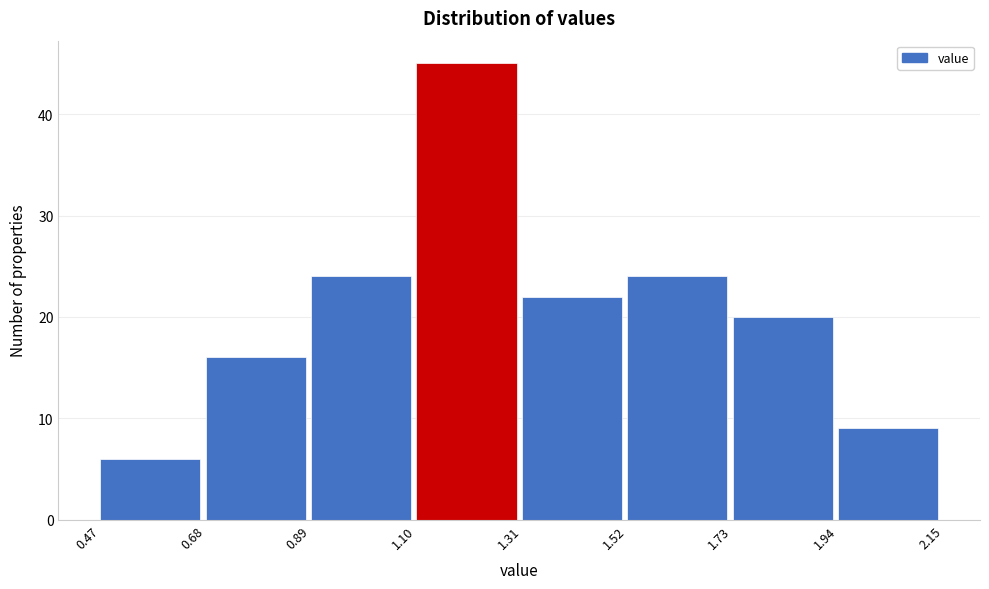

Over which range of the x-axis is the bar tallest?

1.10 to 1.31